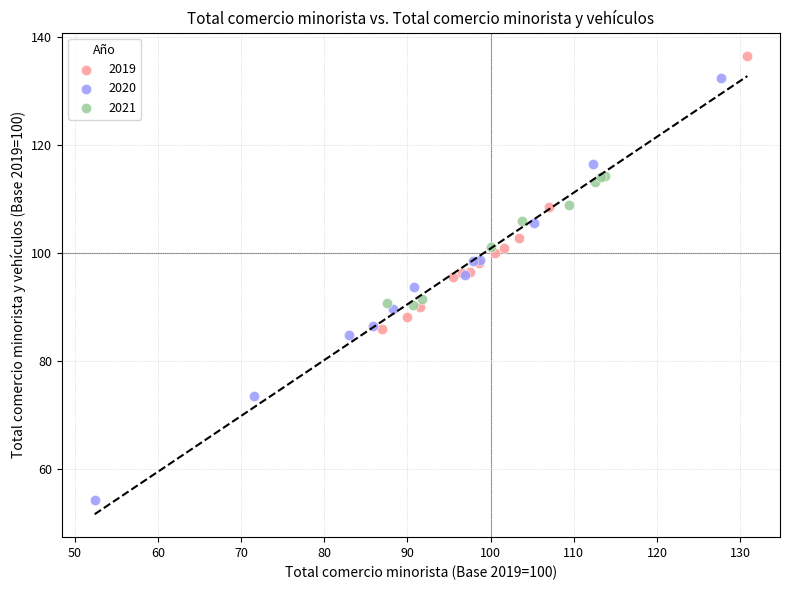

Which series reaches the maximum Y coordinate?

2019